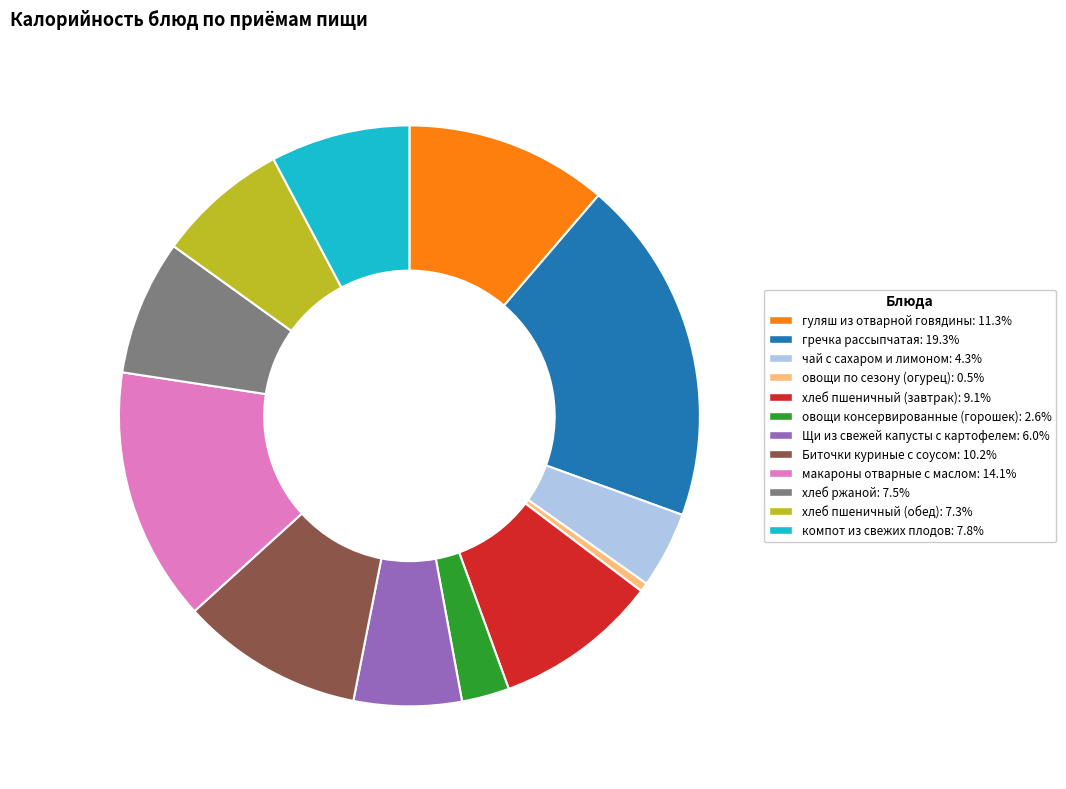

Which has a higher value, хлеб пшеничный (обед) or макароны отварные с маслом?

макароны отварные с маслом